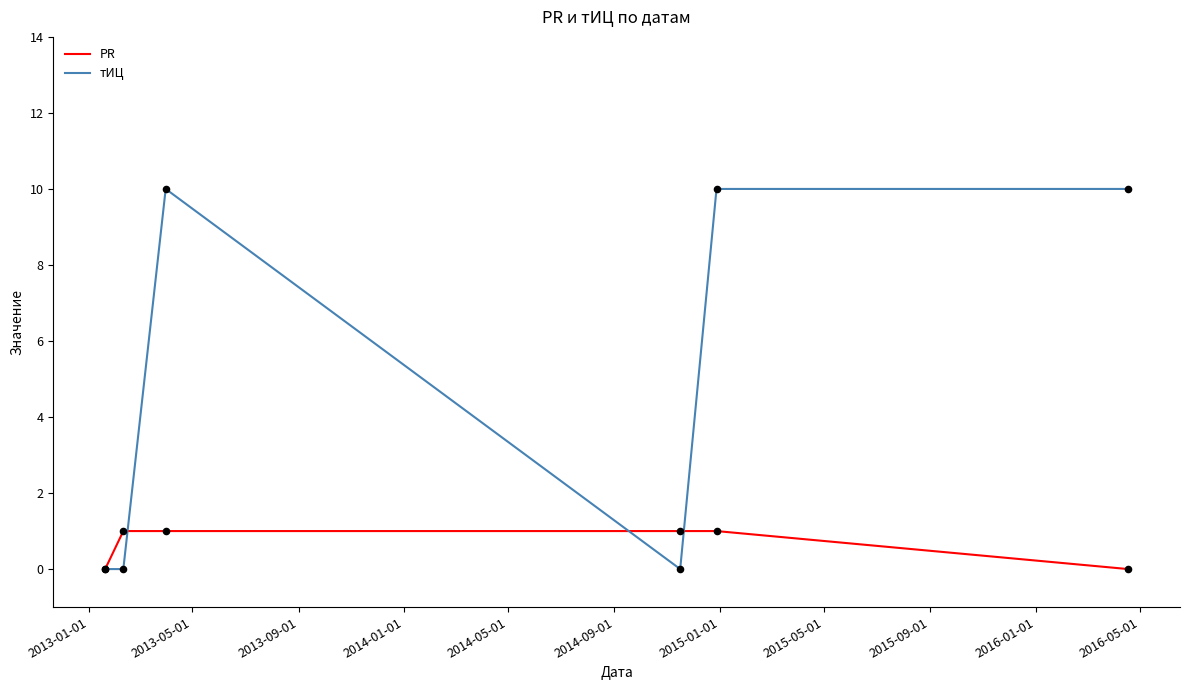

Which series has the widest spread of values?

тИЦ